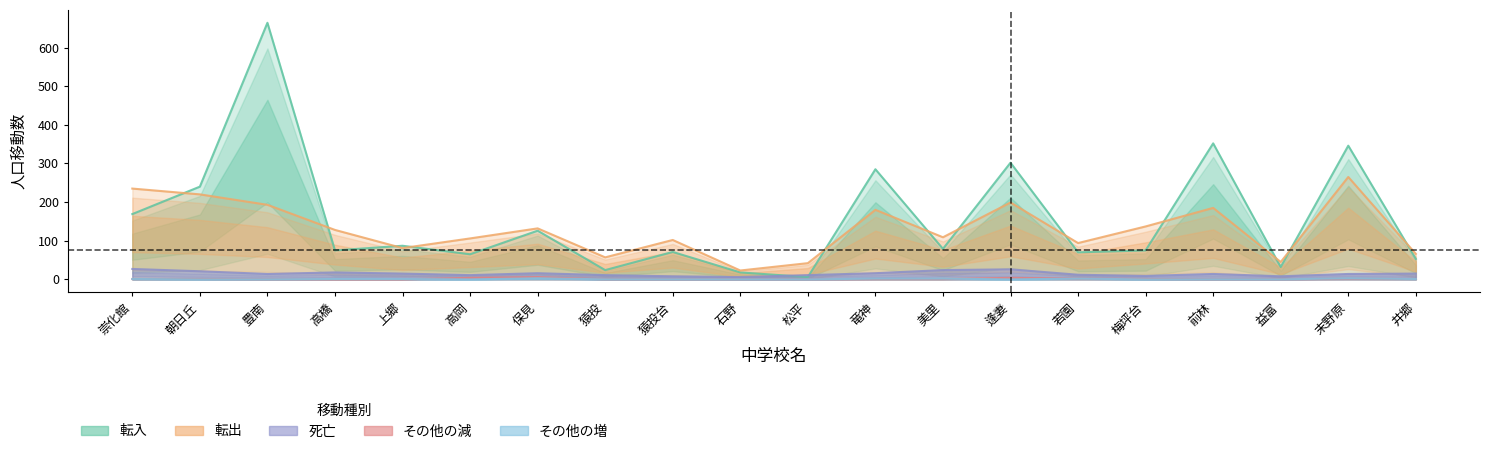

Is it true that 転入 equals 240 at 朝日丘?

True